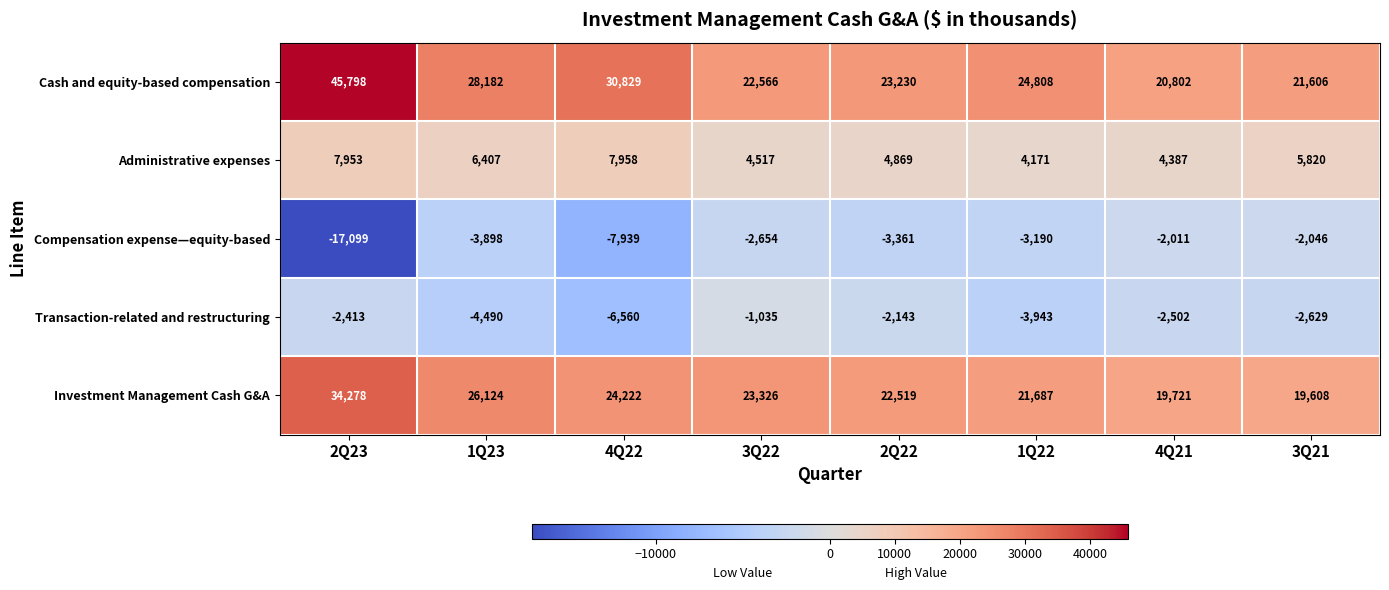

Which series has the widest spread of values?

Cash and equity-based compensation